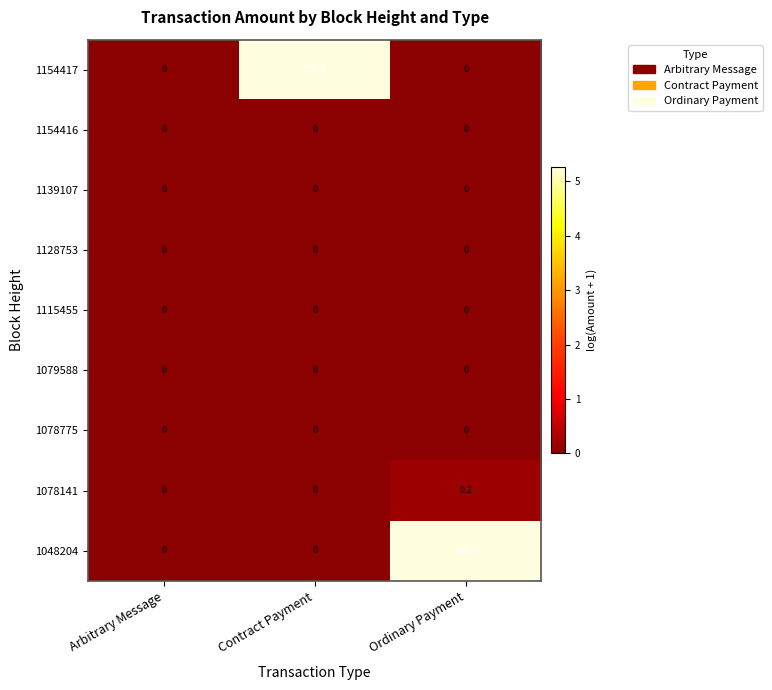

The value of 1154417 at Contract Payment is 82.3. True or false?

False